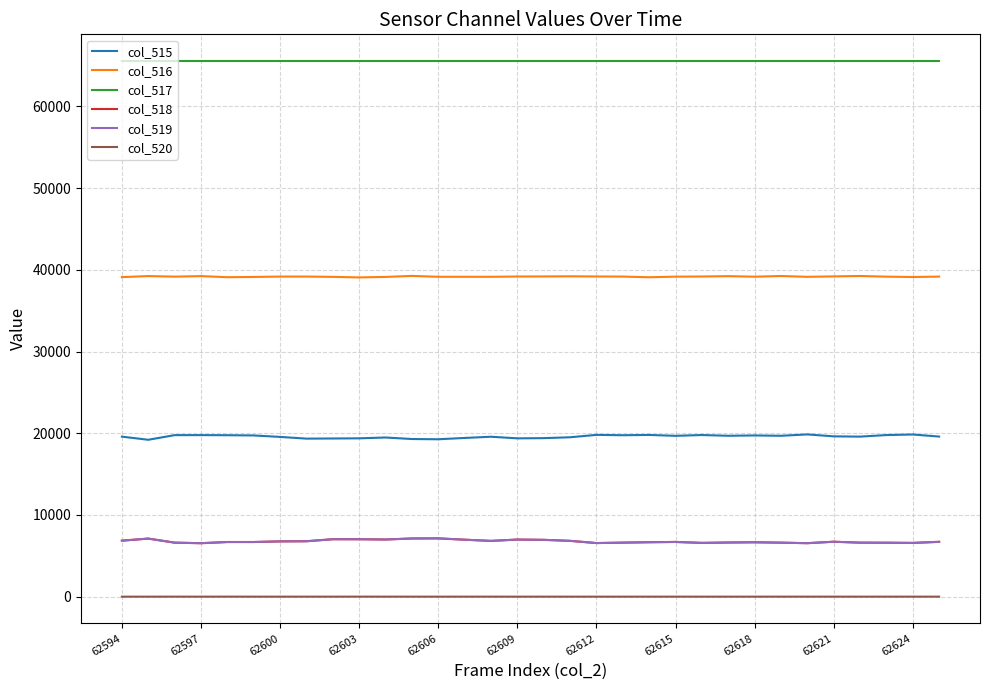

What is the average value of the col_517 series?

65535